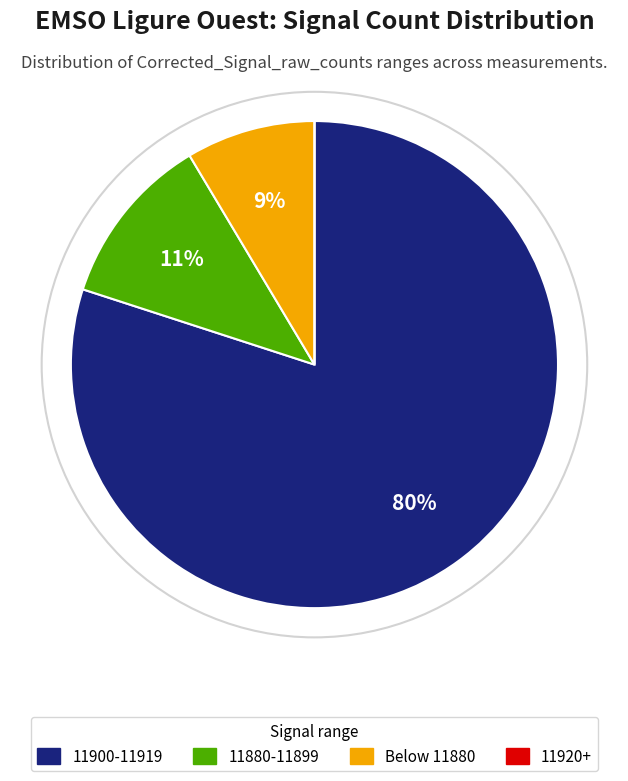

Is there a majority slice in this chart?

Yes